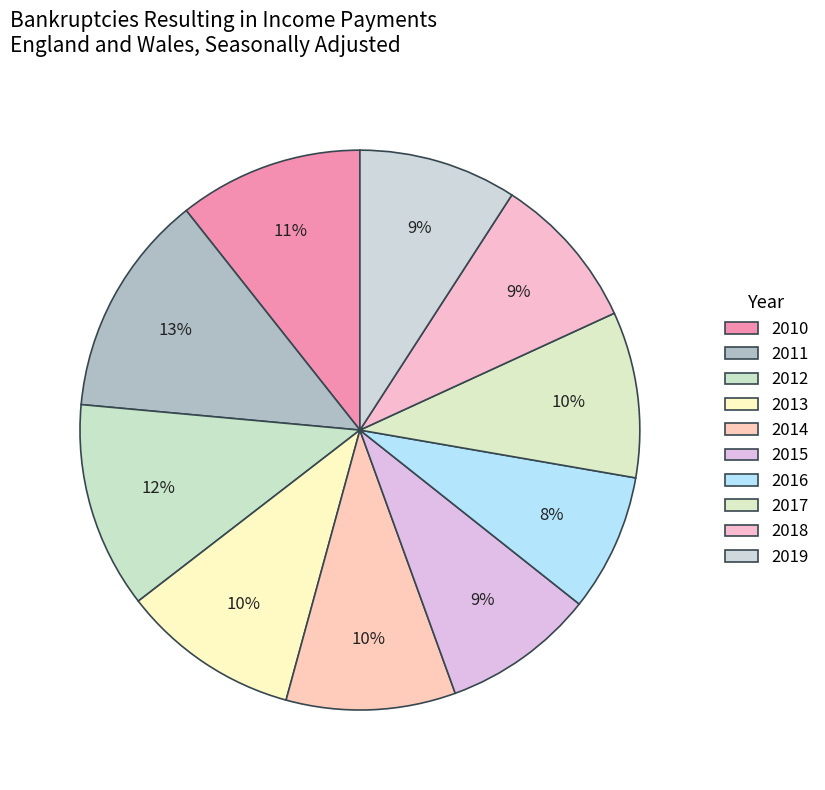

To the nearest percent, what percentage of the pie is 2014?

10%